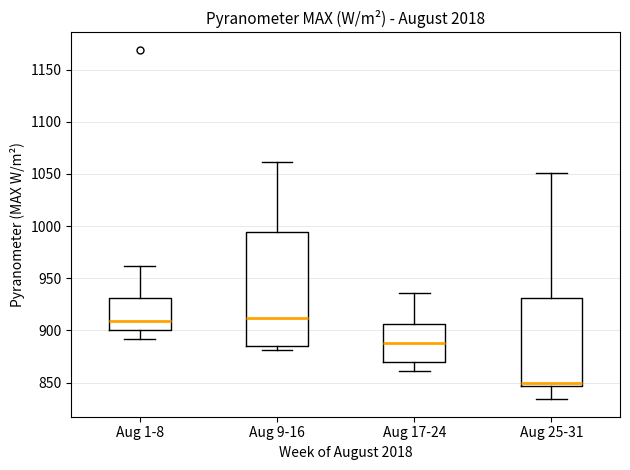

Where does the upper whisker of the box for Aug 9-16 end on the y-axis? The values are not printed on the chart, so give them approximately, as read against the axis.

1060